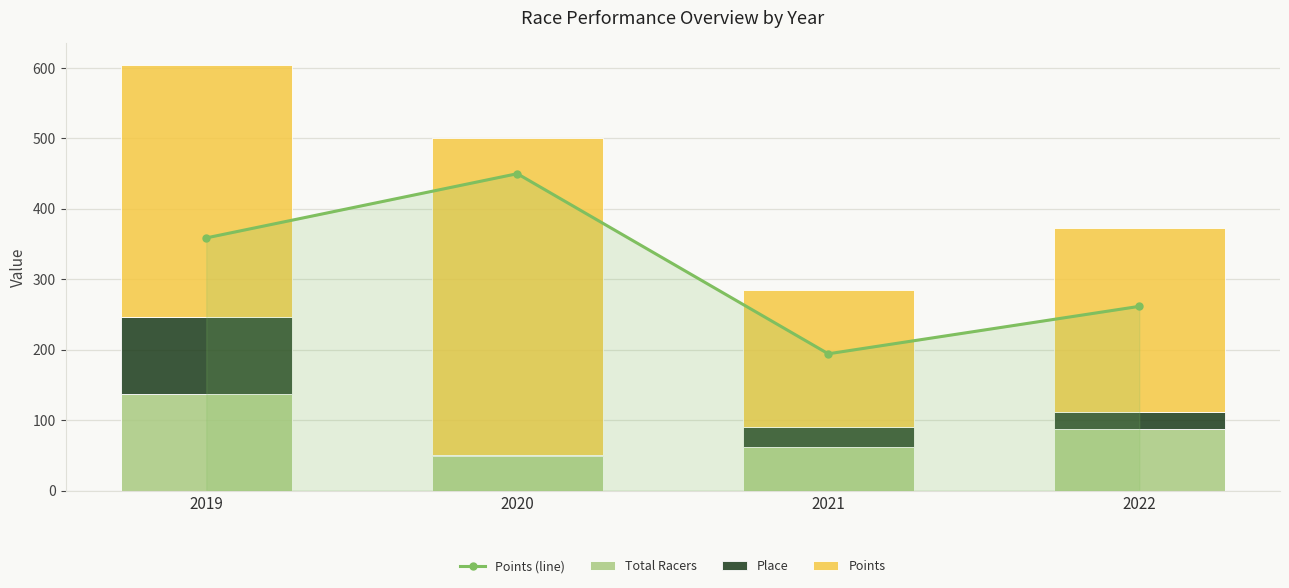

What value does the Points series have at 2020?

450.0